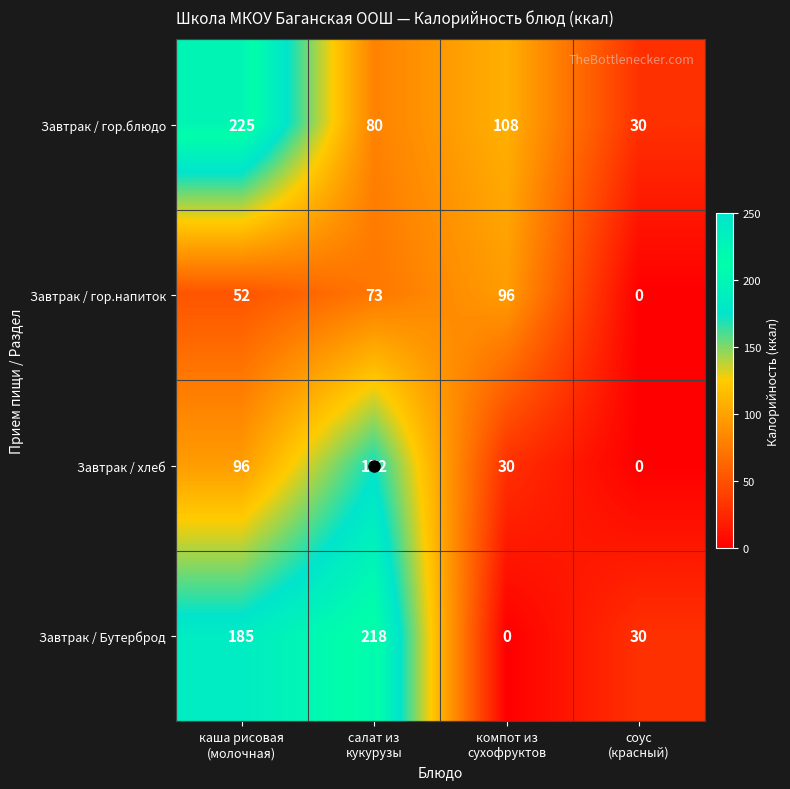

Which category has the highest value across all series?

каша рисовая
(молочная)